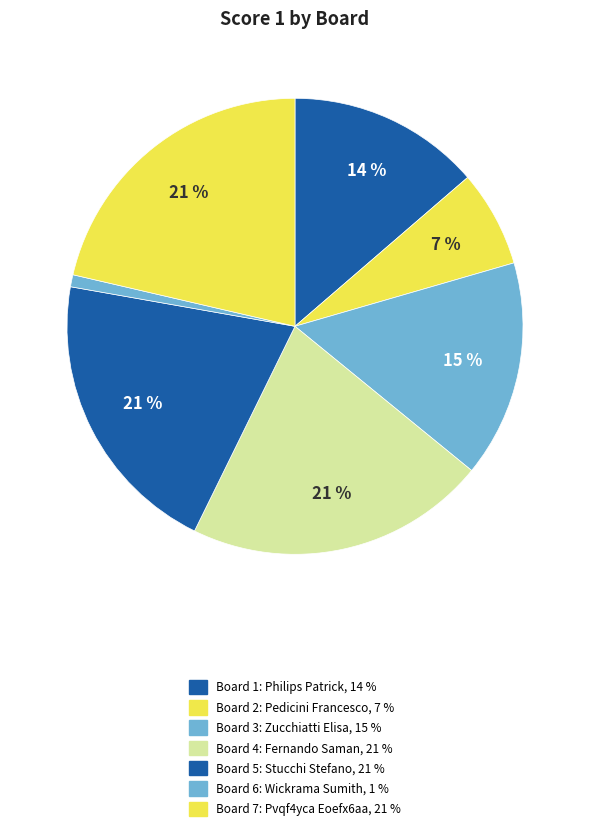

Which category has the smallest portion of the pie?

Board 6
Wickrama Sumith